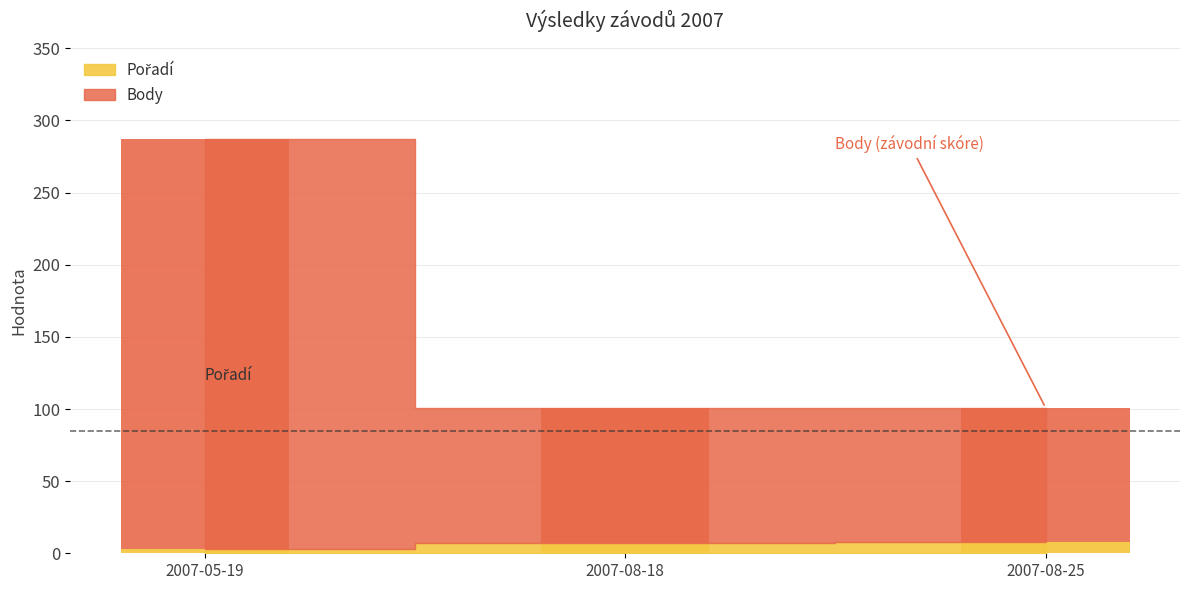

Rank the series by their maximum value, from highest to lowest.

Body, Pořadí